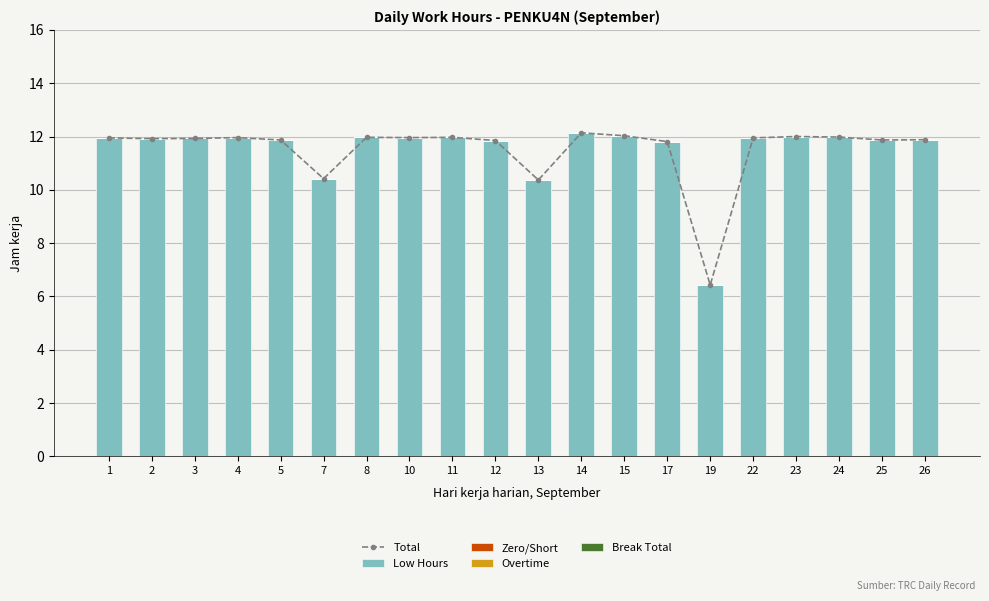

How many categories are shown in the chart?

20